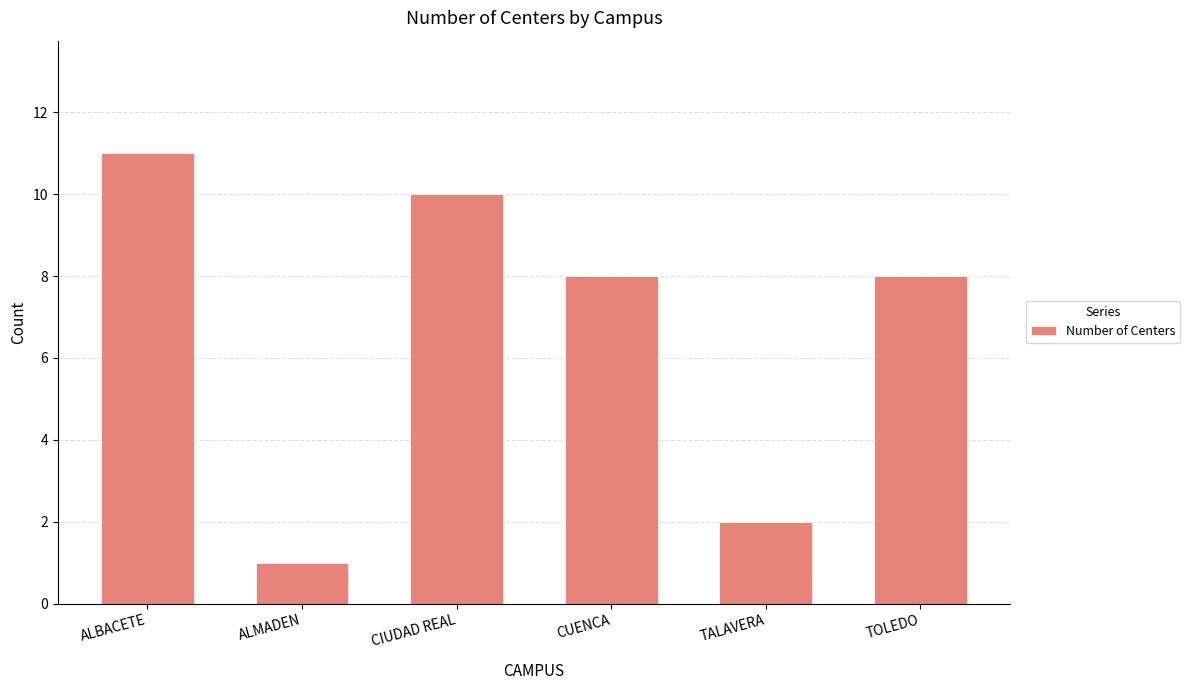

What position from the left is ALMADEN?

2